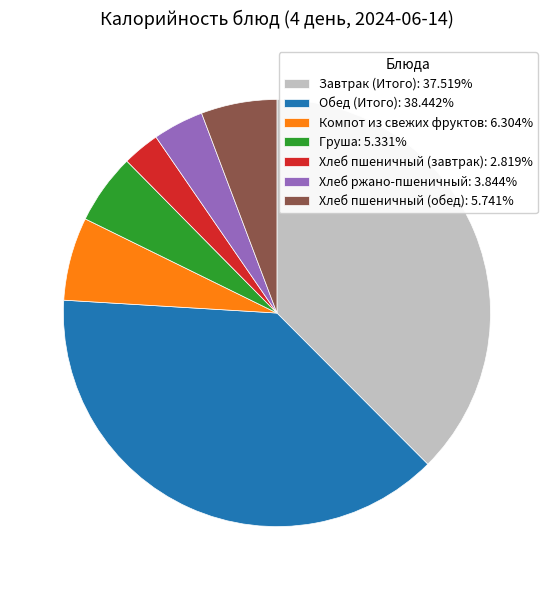

Does any single category account for the majority?

No